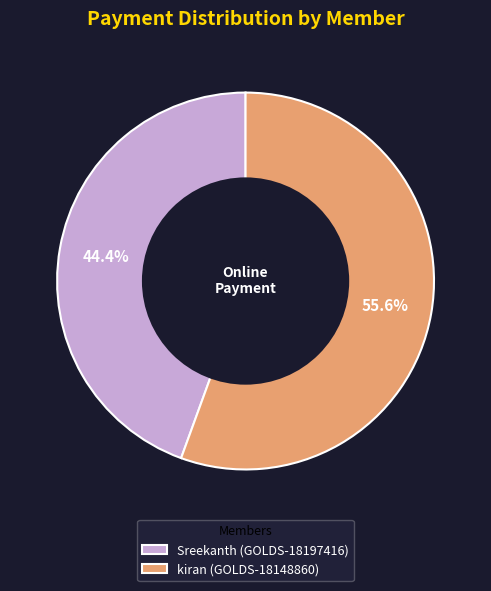

To the nearest percent, what is the difference between the kiran (GOLDS-18148860) and Sreekanth (GOLDS-18197416) slice percentages?

11%